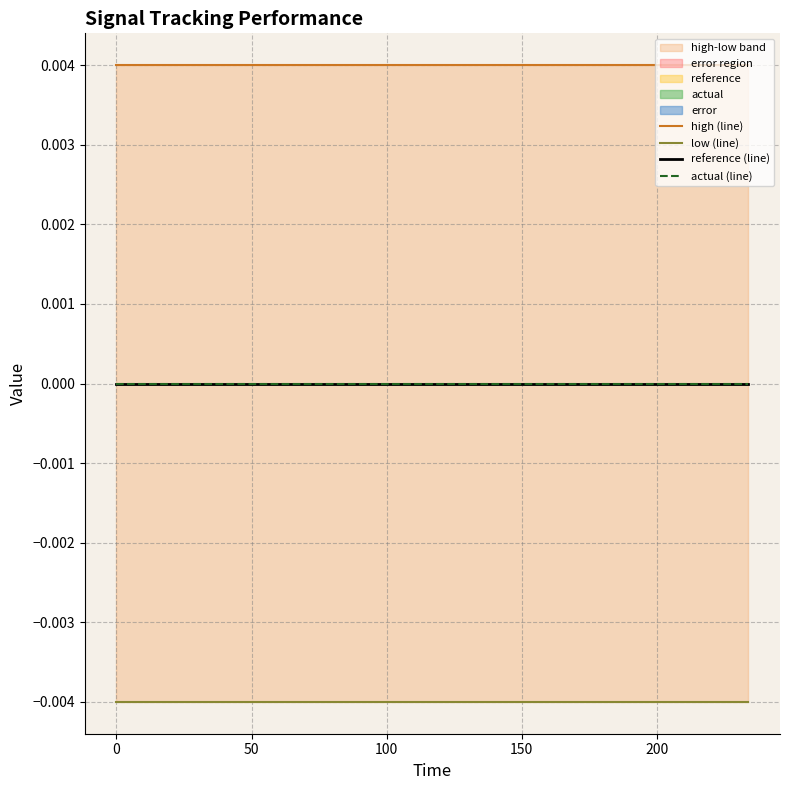

Count the number of data series in this chart.

4